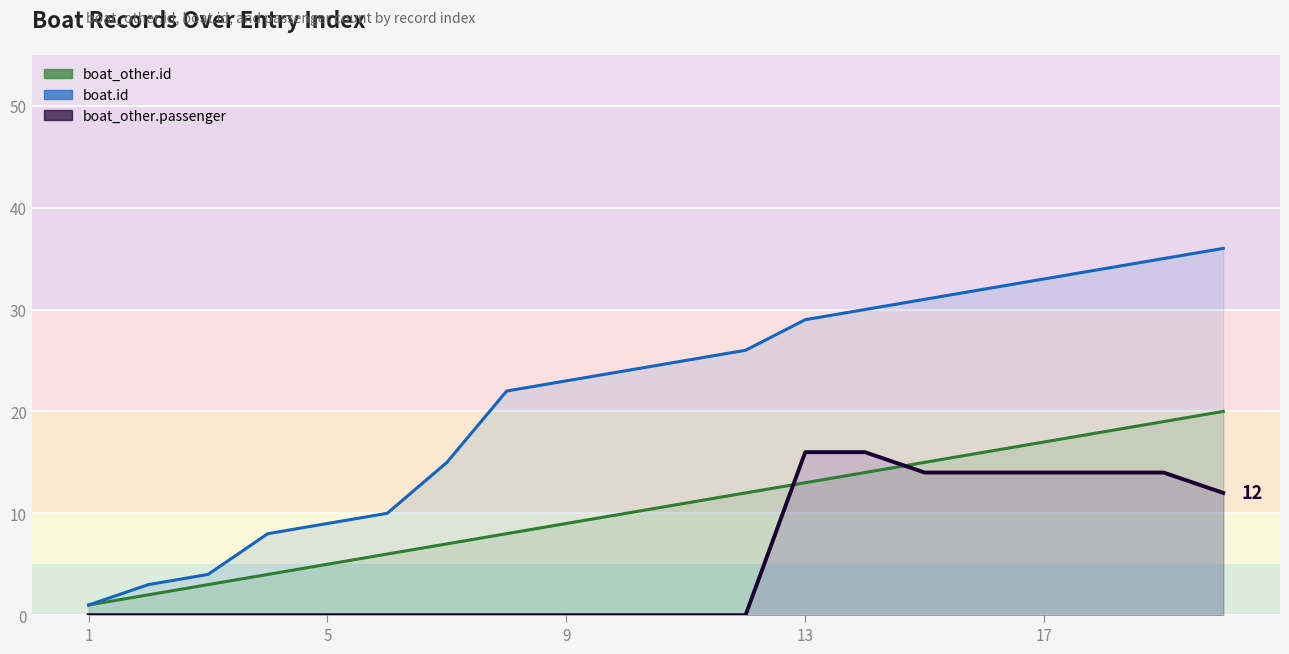

True or false: boat.id (line) and passenger (line) cross at least once.

False